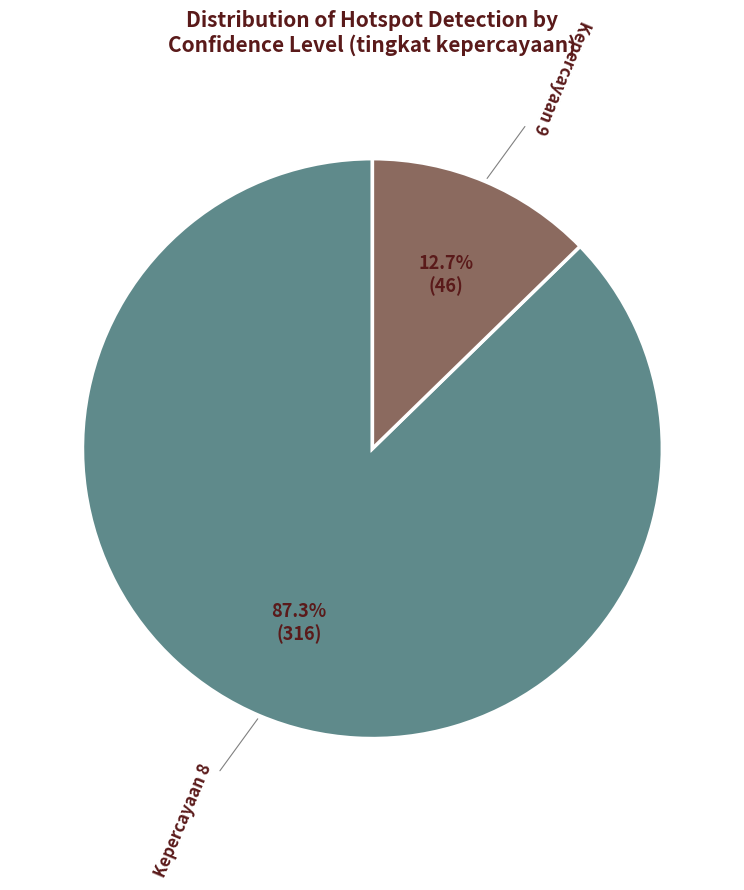

Is there any slice that represents more than half of the pie?

Yes